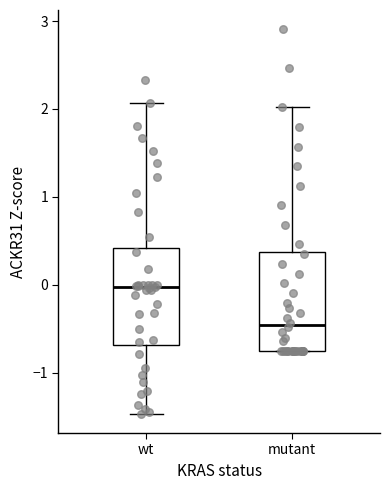

Which box's median line is the lowest?

mutant